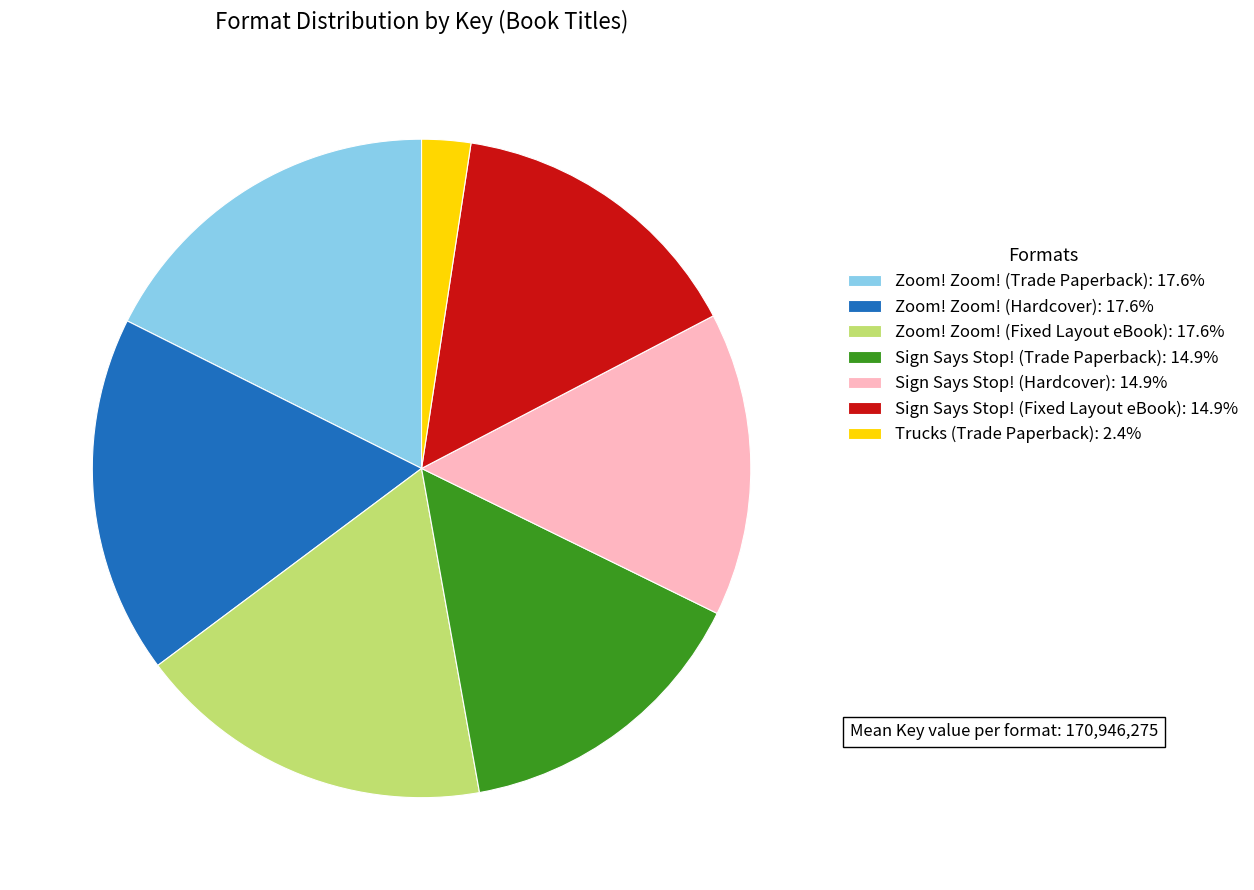

Is there a majority slice in this chart?

No